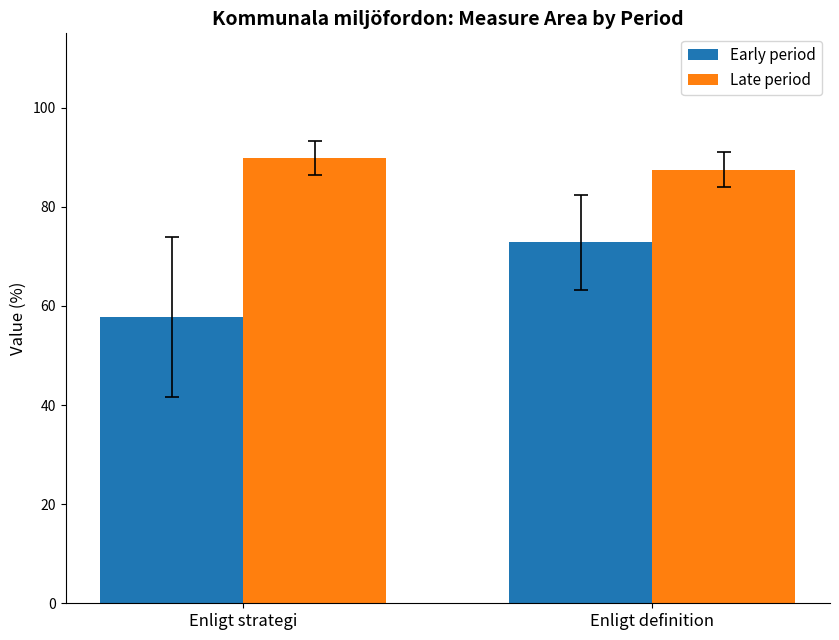

What is the minimum value for Late period?

87.5